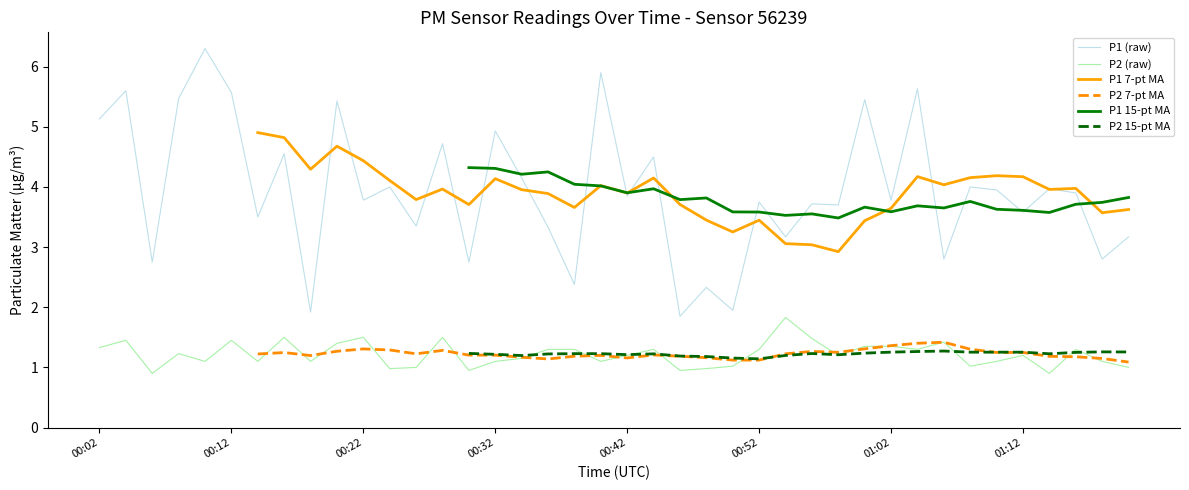

Count the number of data series in this chart.

6